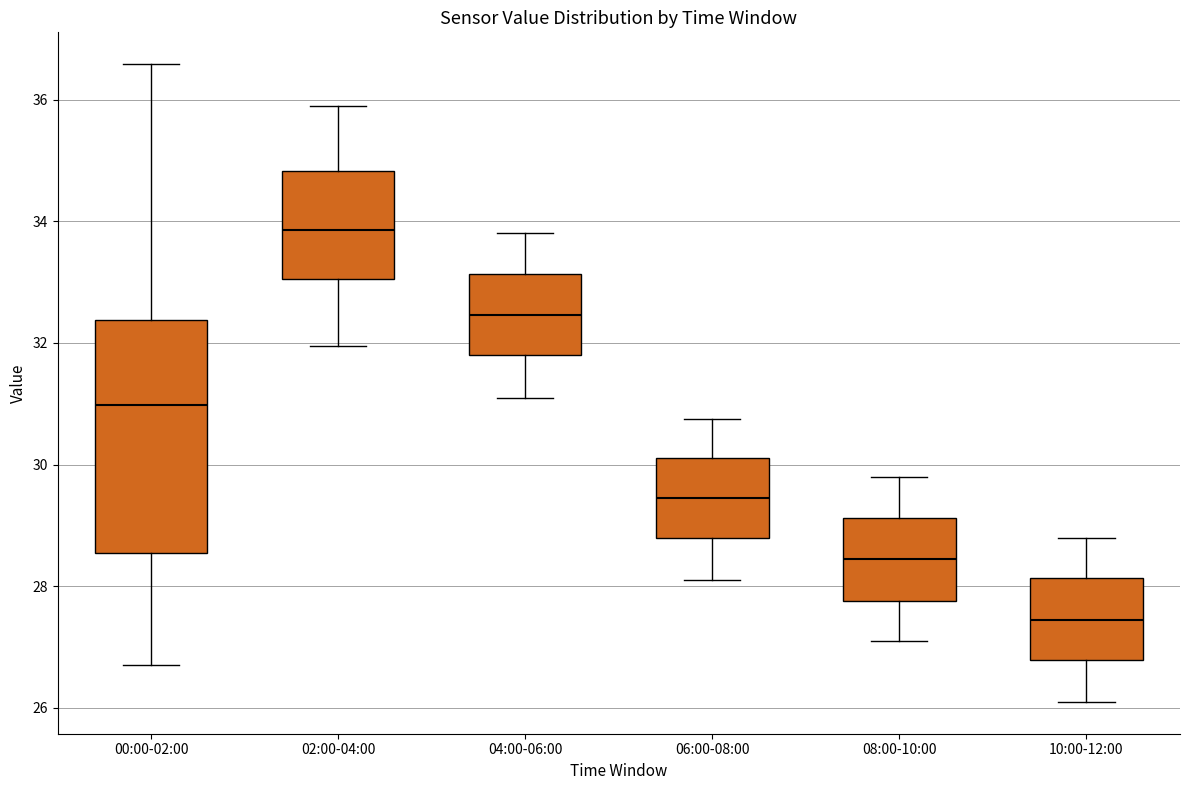

Where is the lower edge of the box for 06:00-08:00 on the y-axis? The values are not printed on the chart, so give them approximately, as read against the axis.

28.8